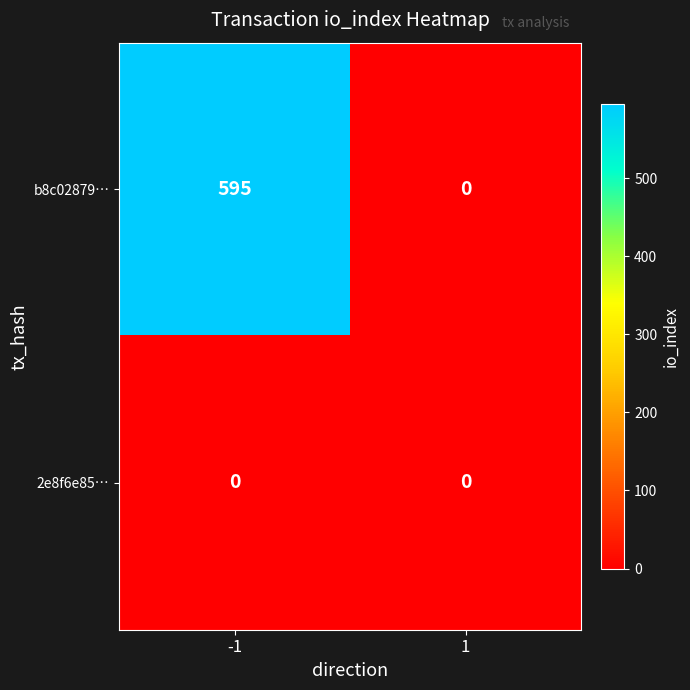

Which series has the largest range (max minus min)?

b8c02879…